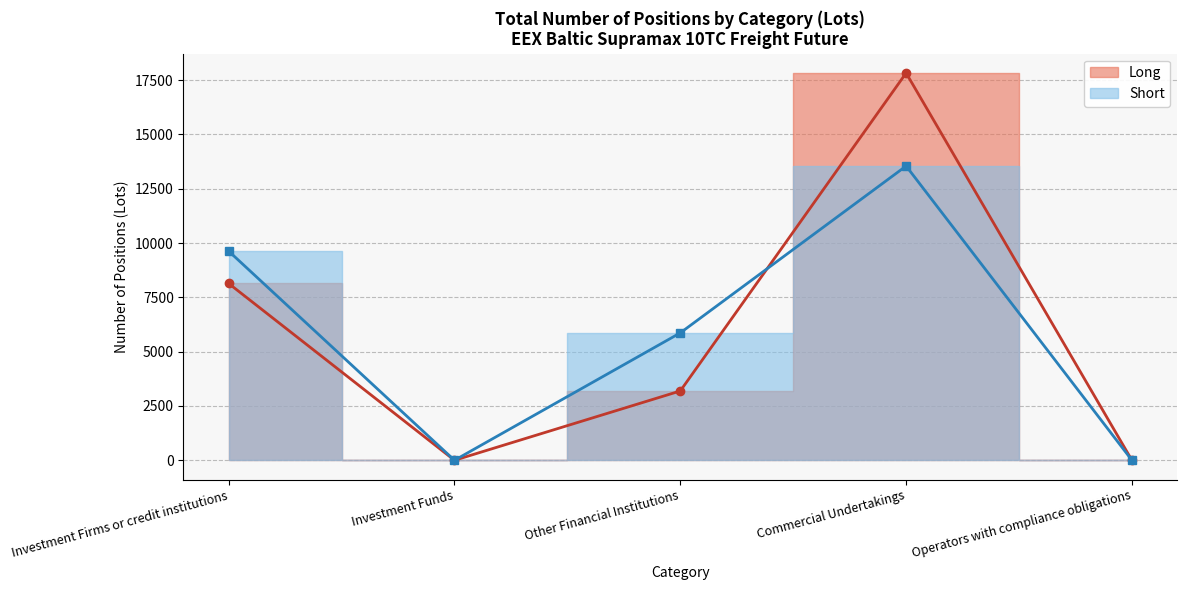

Where is the first local minimum for Long (line)?

Investment Funds